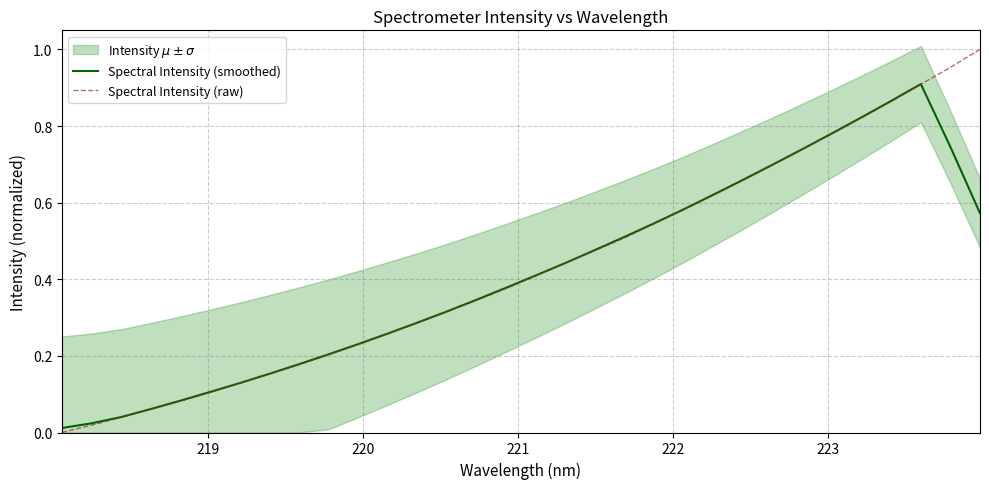

True or false: Spectral Intensity (smoothed) and Spectral Intensity (raw) intersect in this chart.

True